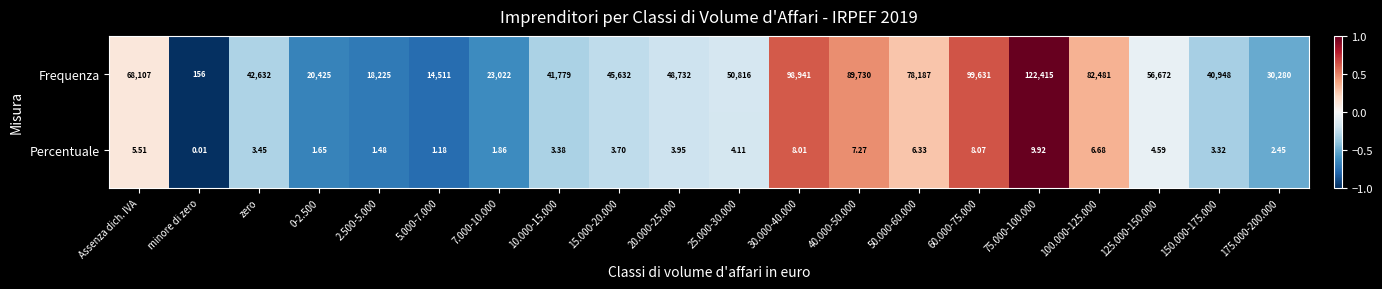

Where does the Percentuale series first go above 3?

Assenza dich. IVA